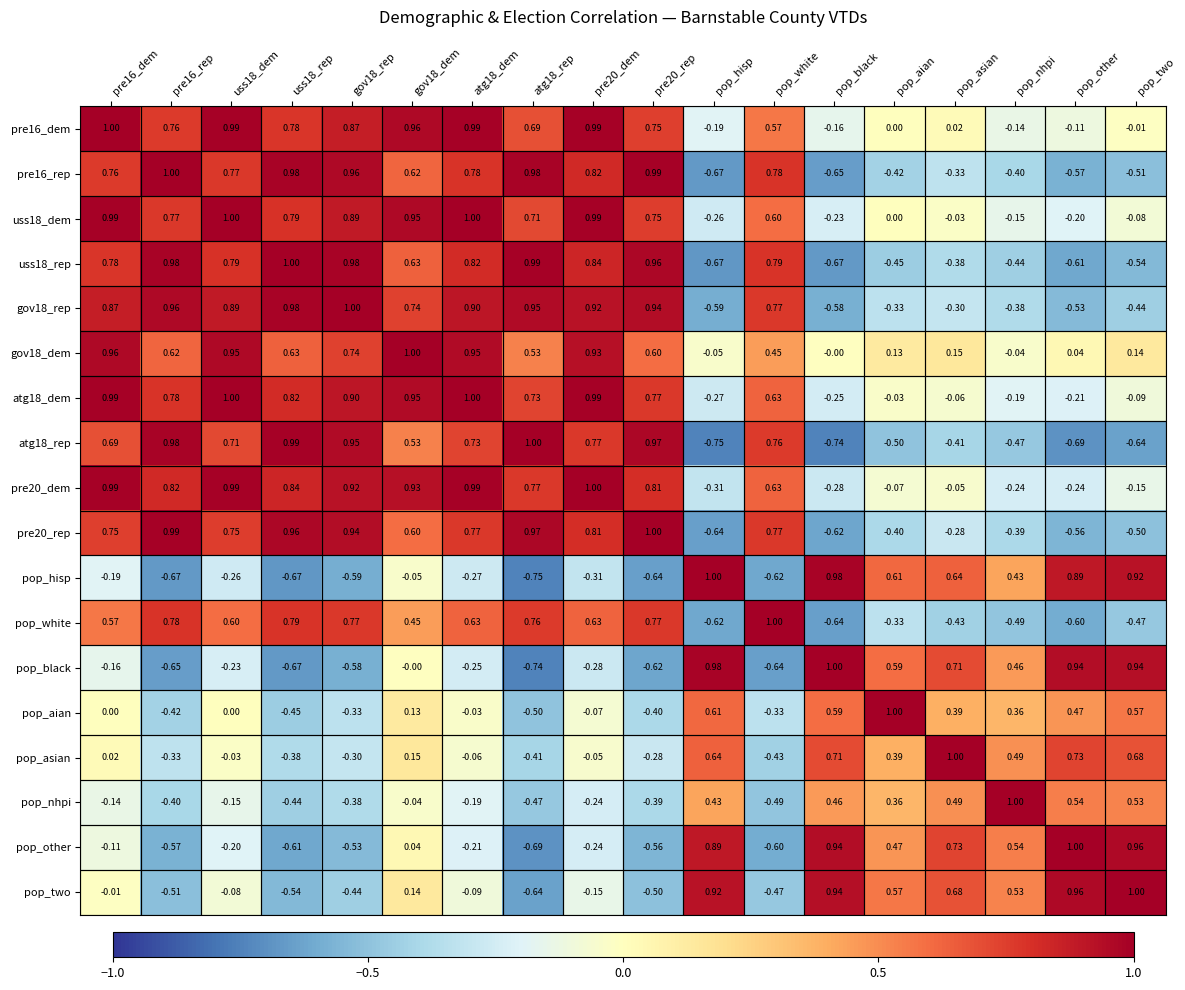

At which label is uss18_dem closest to 0?

pop_aian